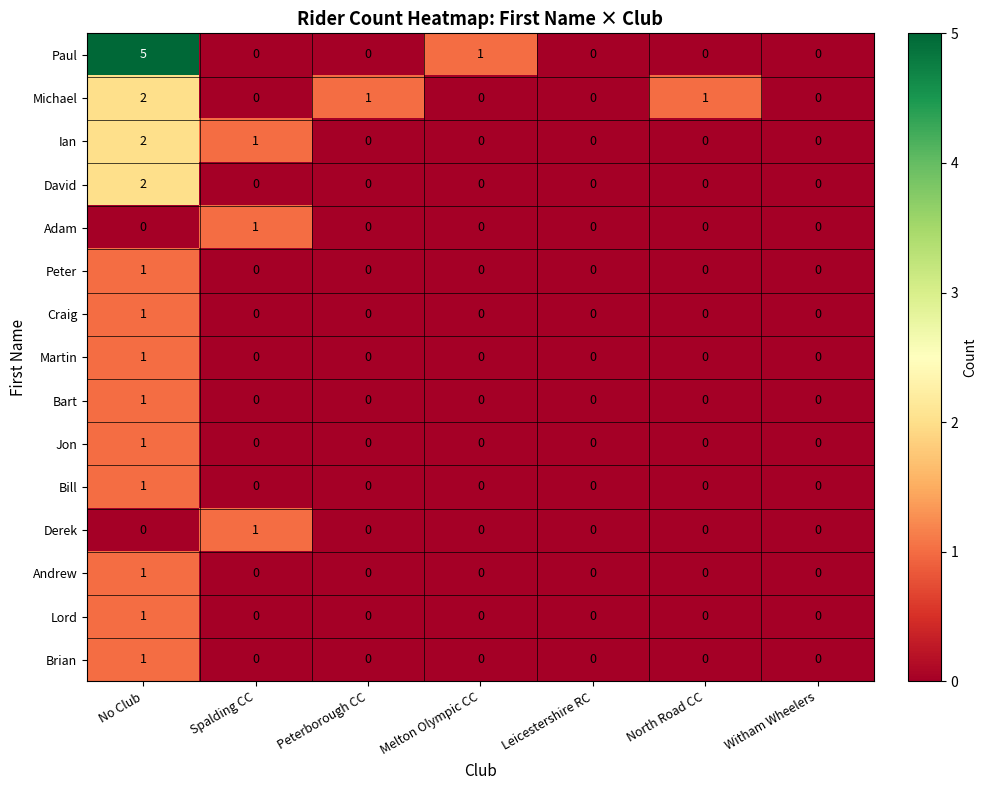

Which series has the largest total across all categories?

Paul